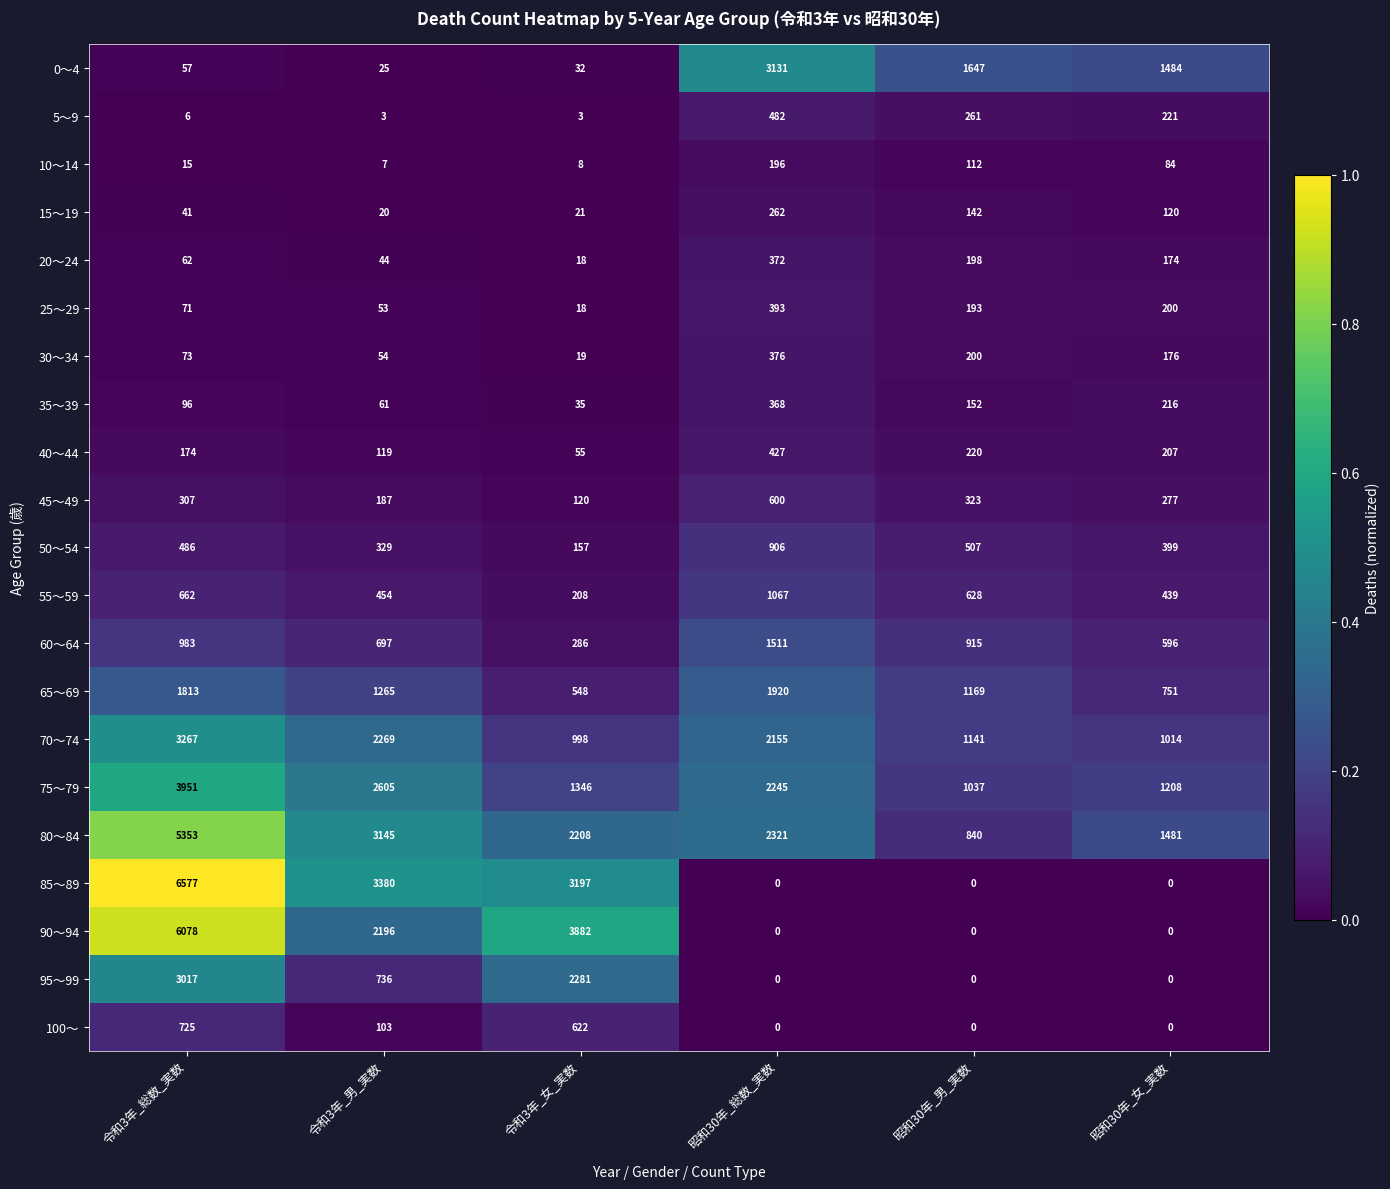

Which series has the largest range (max minus min)?

85～89